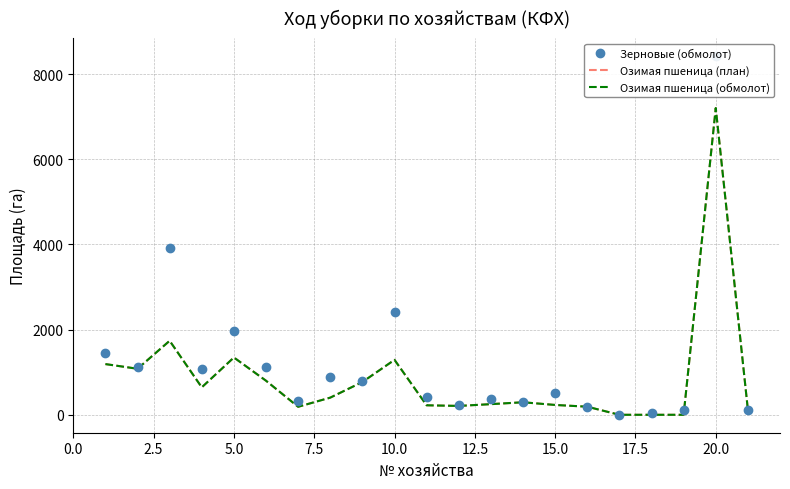

What is the highest value of the Озимая пшеница (план) series?

7205.0